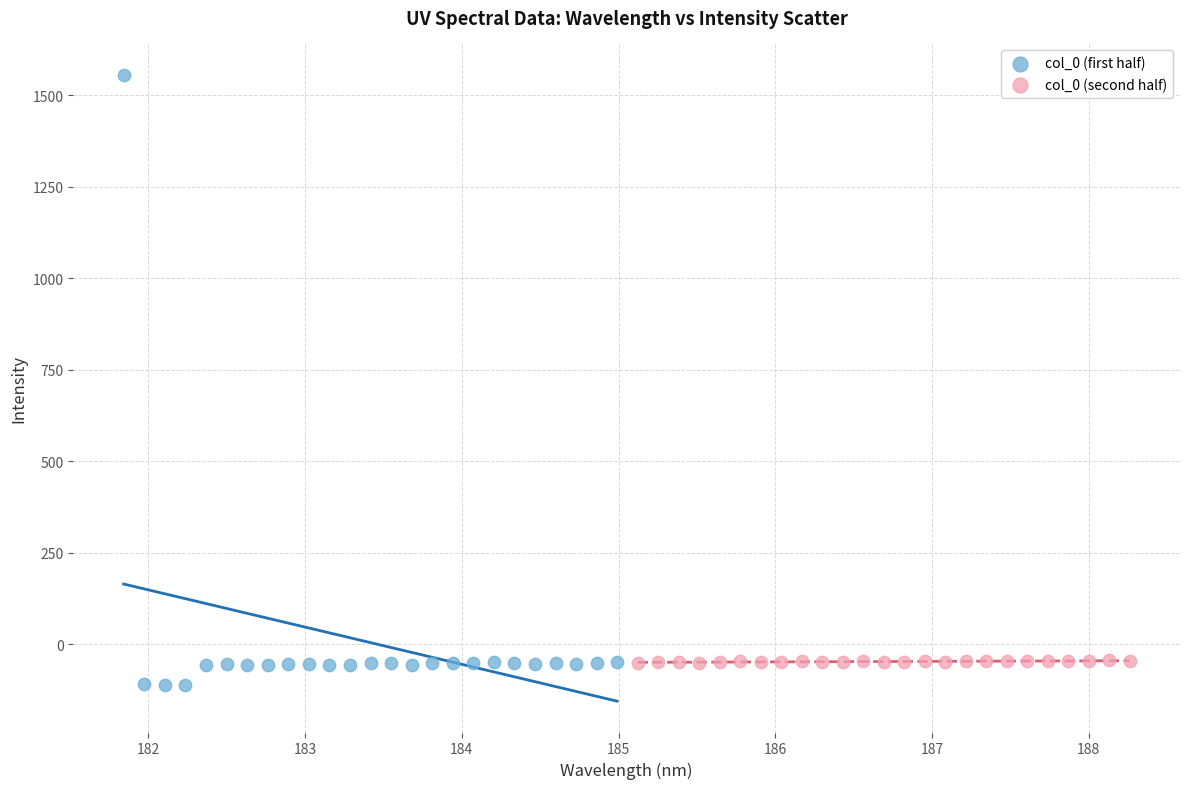

Which series reaches the maximum Y coordinate?

col_0 (first half)